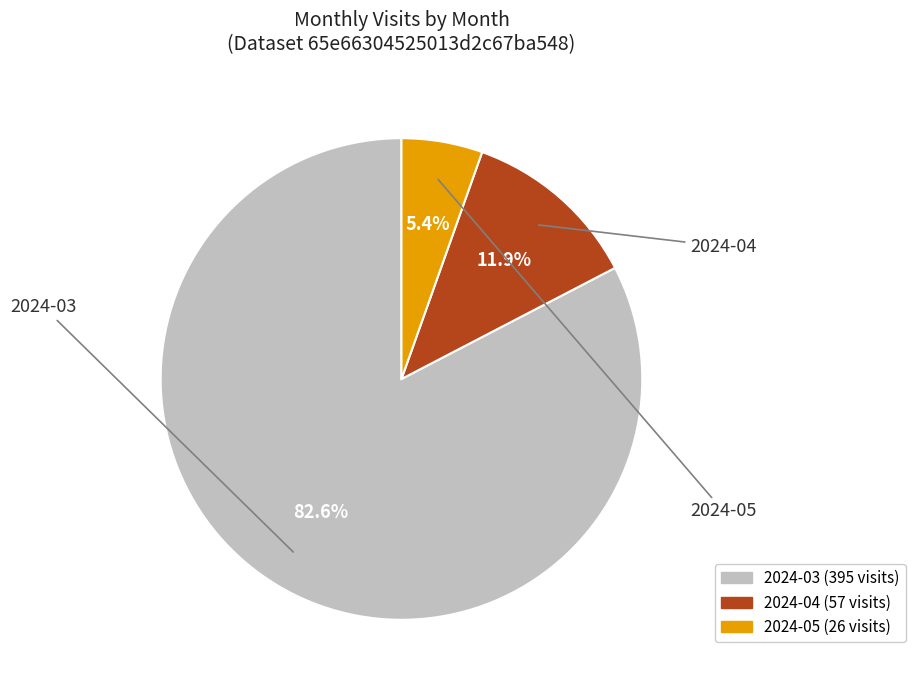

Which category accounts for the majority?

2024-03